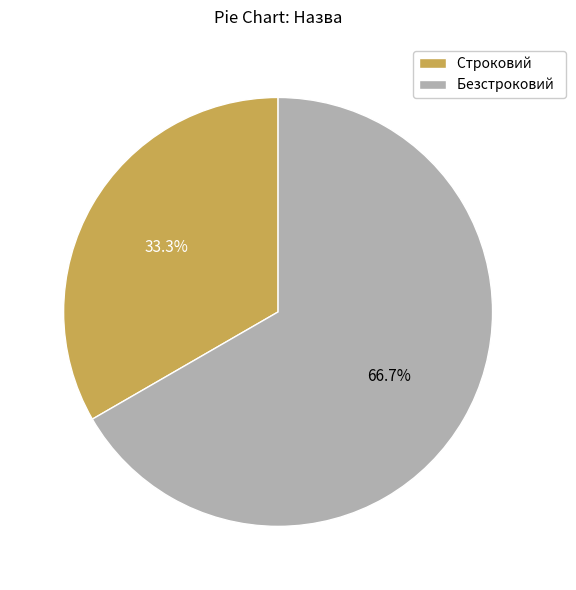

To the nearest percent, what percentage of the pie is Строковий?

33%